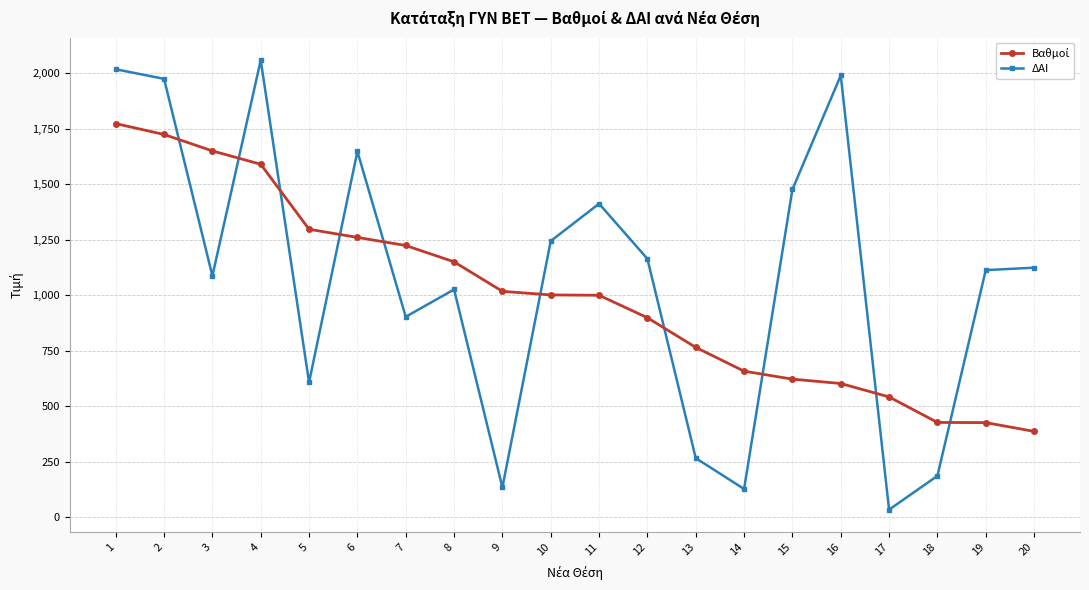

How many series are shown in this chart?

2